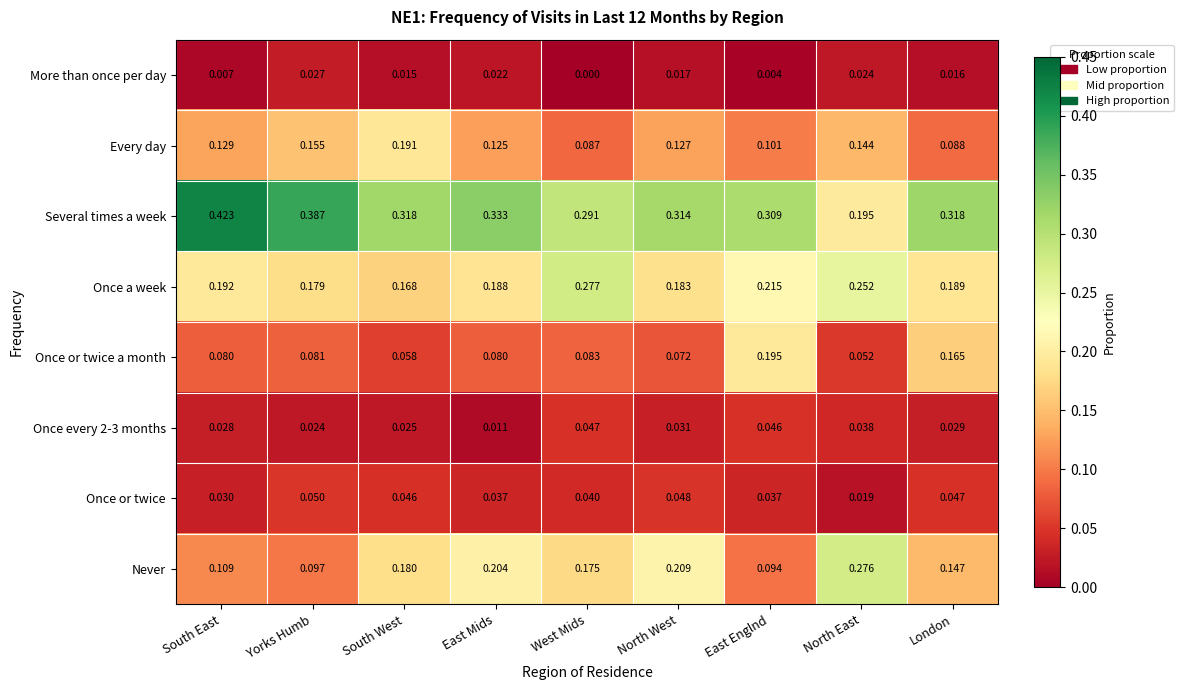

At which label is Once or twice closest to 0?

North East